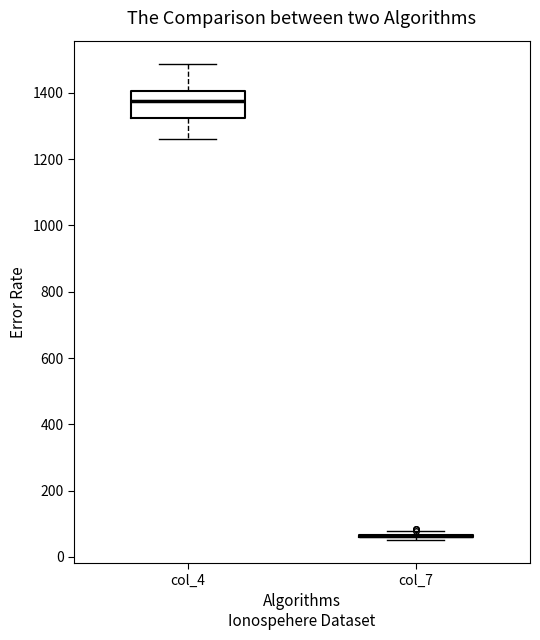

Reading left to right, read every box against the y-axis: the position of its median line, the range the box covers, and the ends of its whiskers. The values are not printed on the chart, so give them approximately, as read against the axis.

col_4: median 1380, box 1320 to 1400, whiskers 1260 to 1480
col_7: box collapsed to a line at 60, whiskers 60 to 80